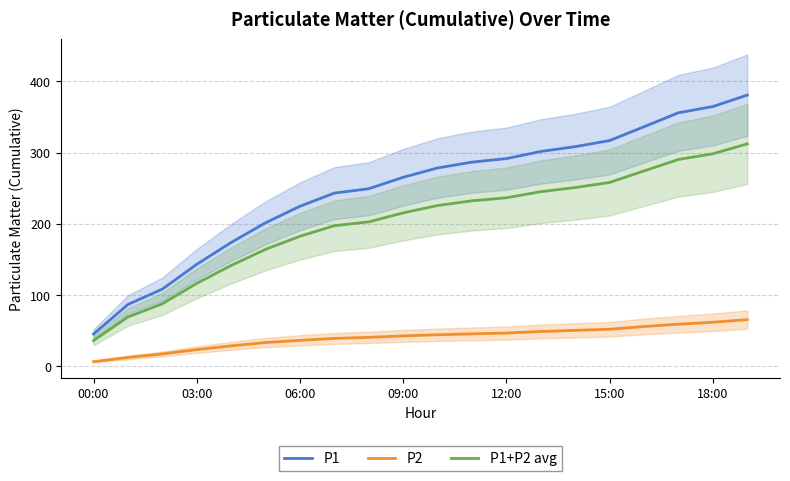

Is this an area chart (filled region under the line)?

No